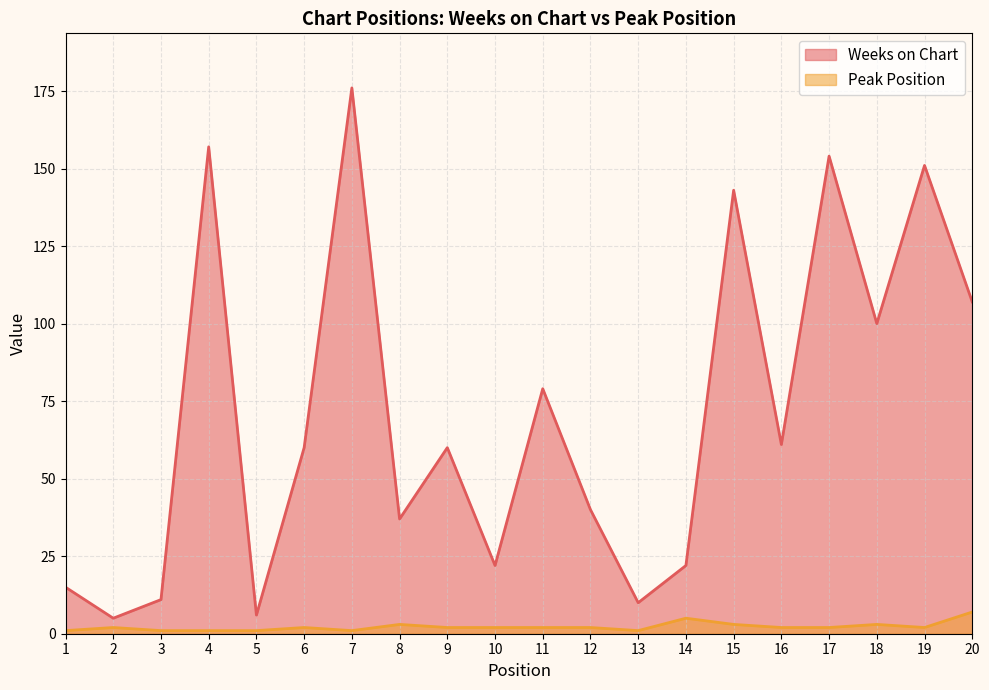

What is the value of the Peak Position point at the 14th from the left?

5